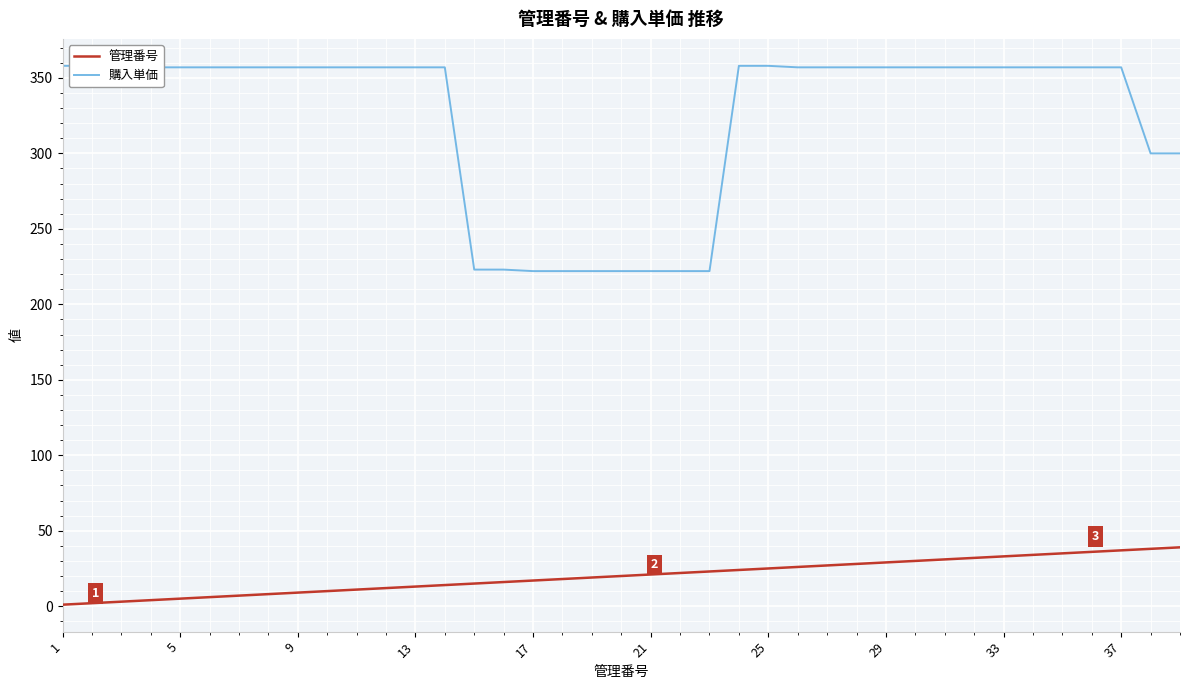

What is the sum of all 購入単価 values?

12600